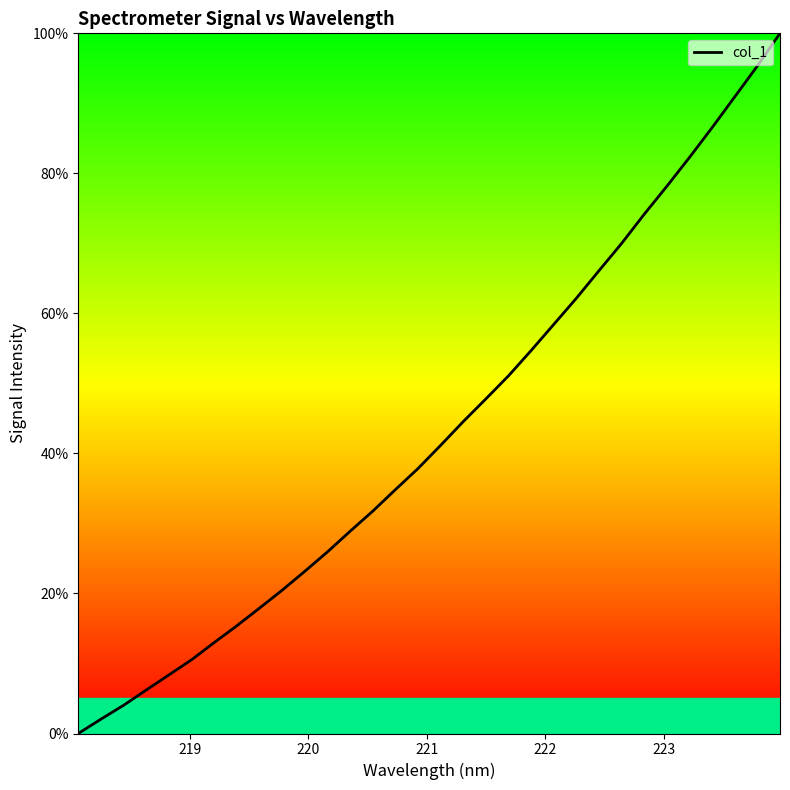

What is the greatest value displayed?

100.0